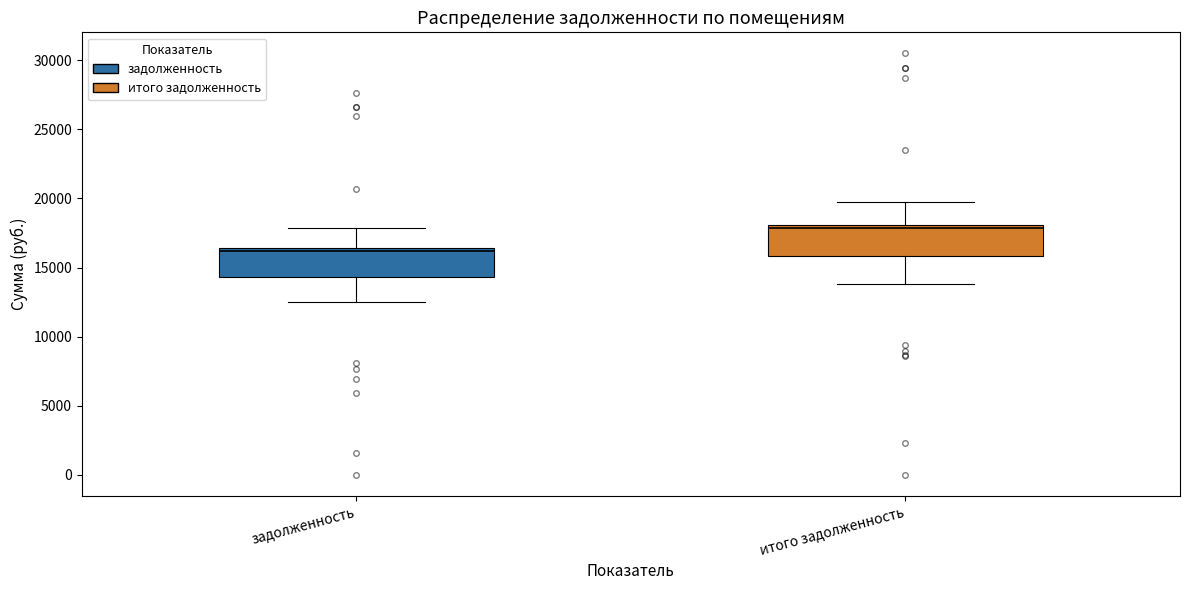

Reading left to right, read every box against the y-axis: the position of its median line, the range the box covers, and the ends of its whiskers. The values are not printed on the chart, so give them approximately, as read against the axis.

задолженность: median 16000, box 14500 to 16500, whiskers 12500 to 18000
итого задолженность: median 18000 (just below the box's upper edge), box 16000 to 18000, whiskers 14000 to 19500